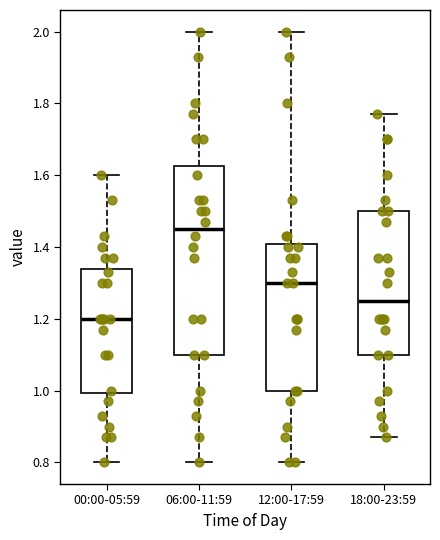

Reading left to right, read every box against the y-axis: the position of its median line, the range the box covers, and the ends of its whiskers. The values are not printed on the chart, so give them approximately, as read against the axis.

00:00-05:59: median 1.20, box 1.00 to 1.34, whiskers 0.80 to 1.60
06:00-11:59: median 1.46, box 1.10 to 1.62, whiskers 0.80 to 2.00
12:00-17:59: median 1.30, box 1.00 to 1.40, whiskers 0.80 to 2.00
18:00-23:59: median 1.26, box 1.10 to 1.50, whiskers 0.88 to 1.78